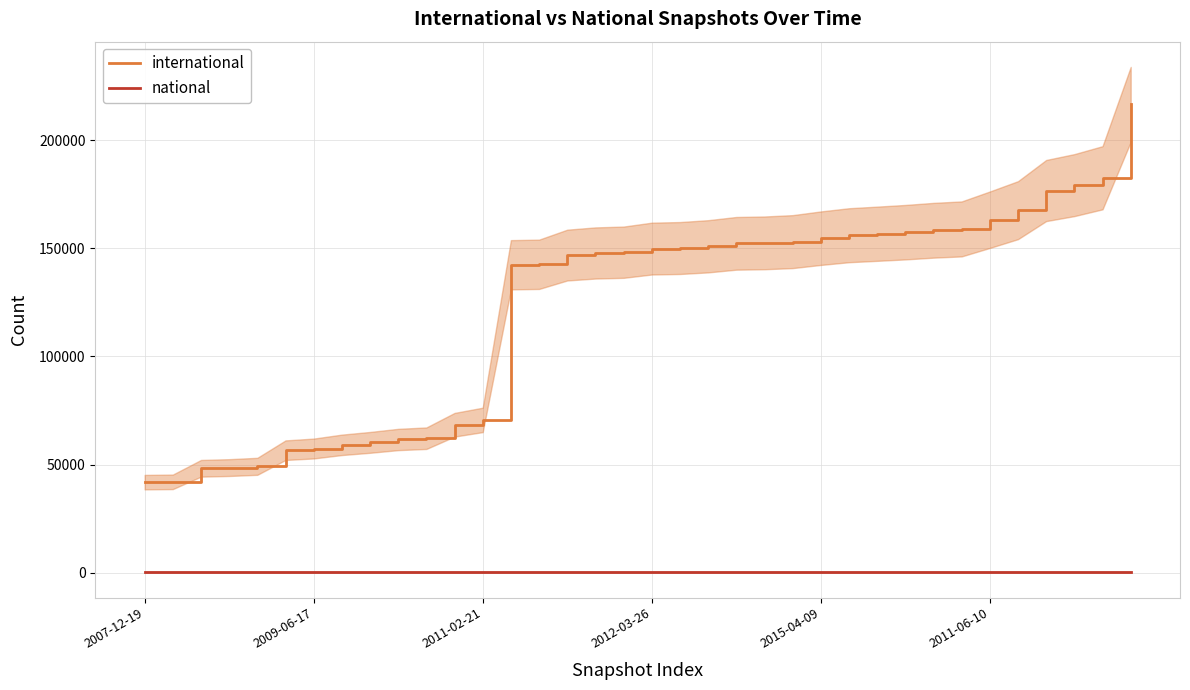

True or false: international has a value of 179244 at 33.

True